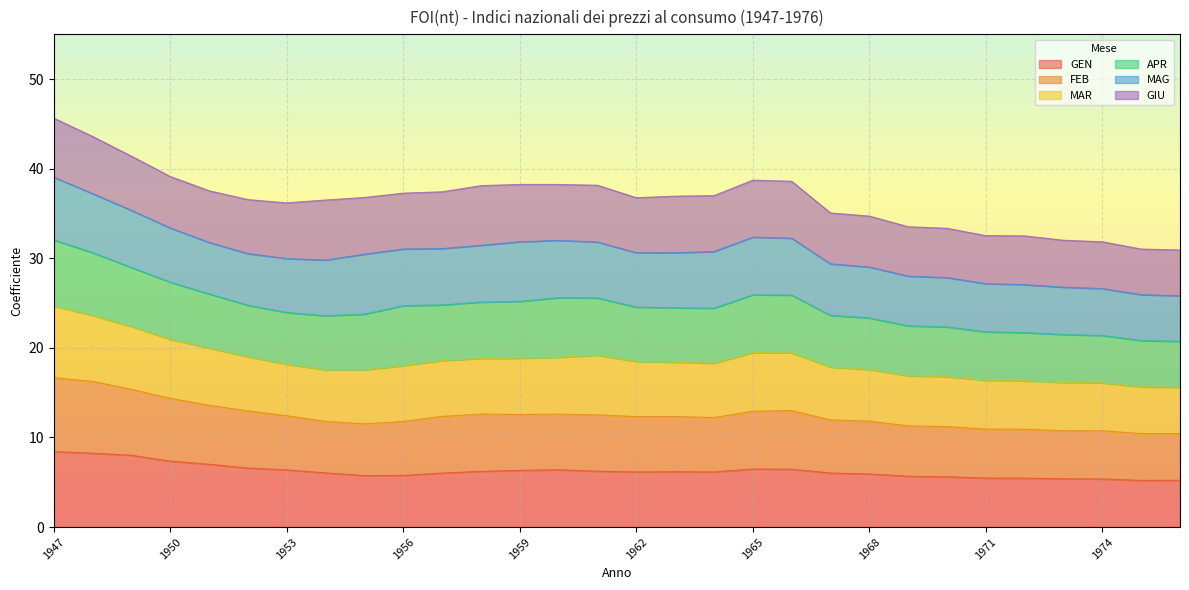

What is the maximum value for GEN?

8.4